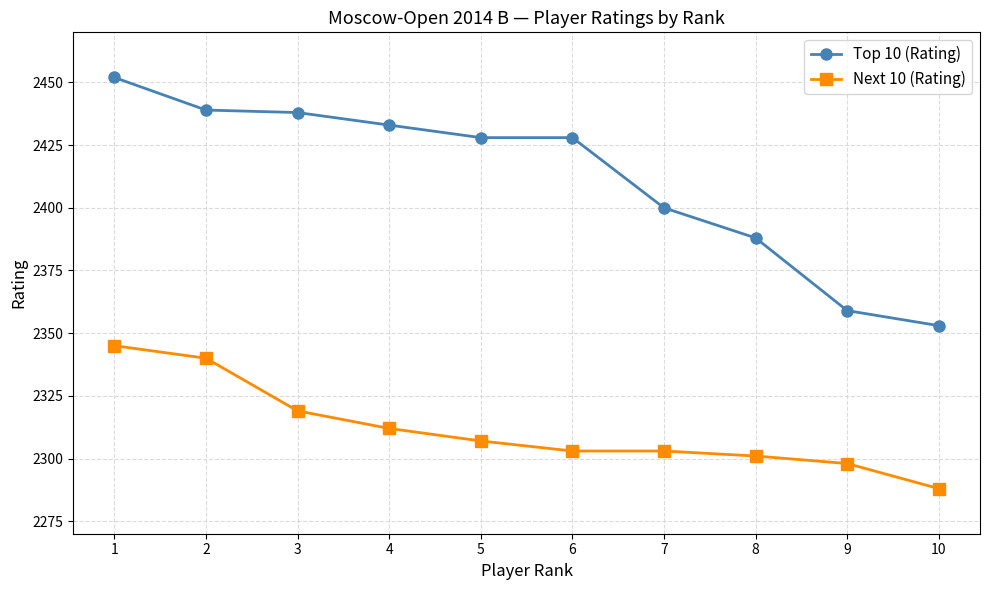

Between 1 and 7, which series saw the biggest shift?

Top 10 (Rating)